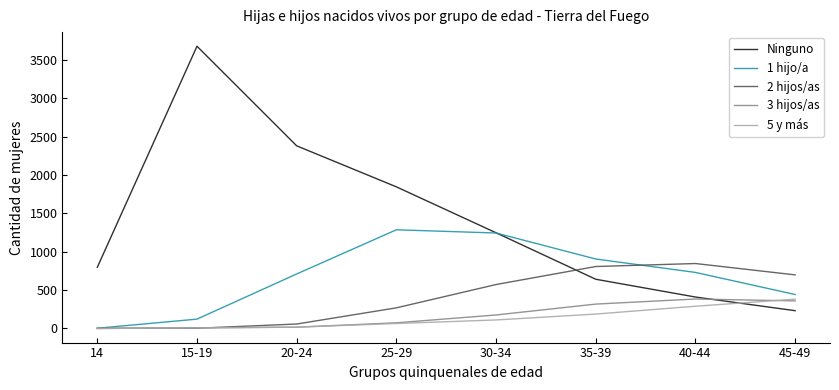

Rank the categories by Ninguno value from highest to lowest.

15-19, 20-24, 25-29, 30-34, 14, 35-39, 40-44, 45-49